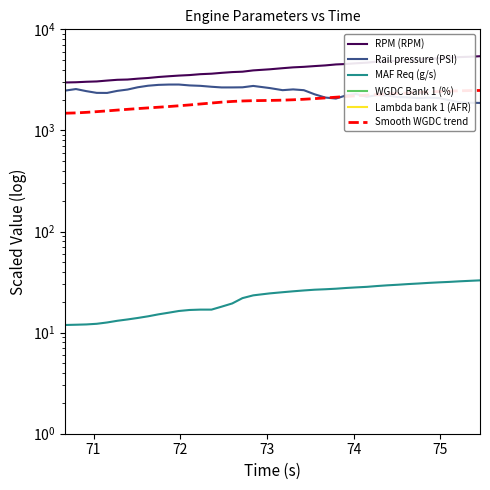

Which series has the largest total across all categories?

RPM (RPM)